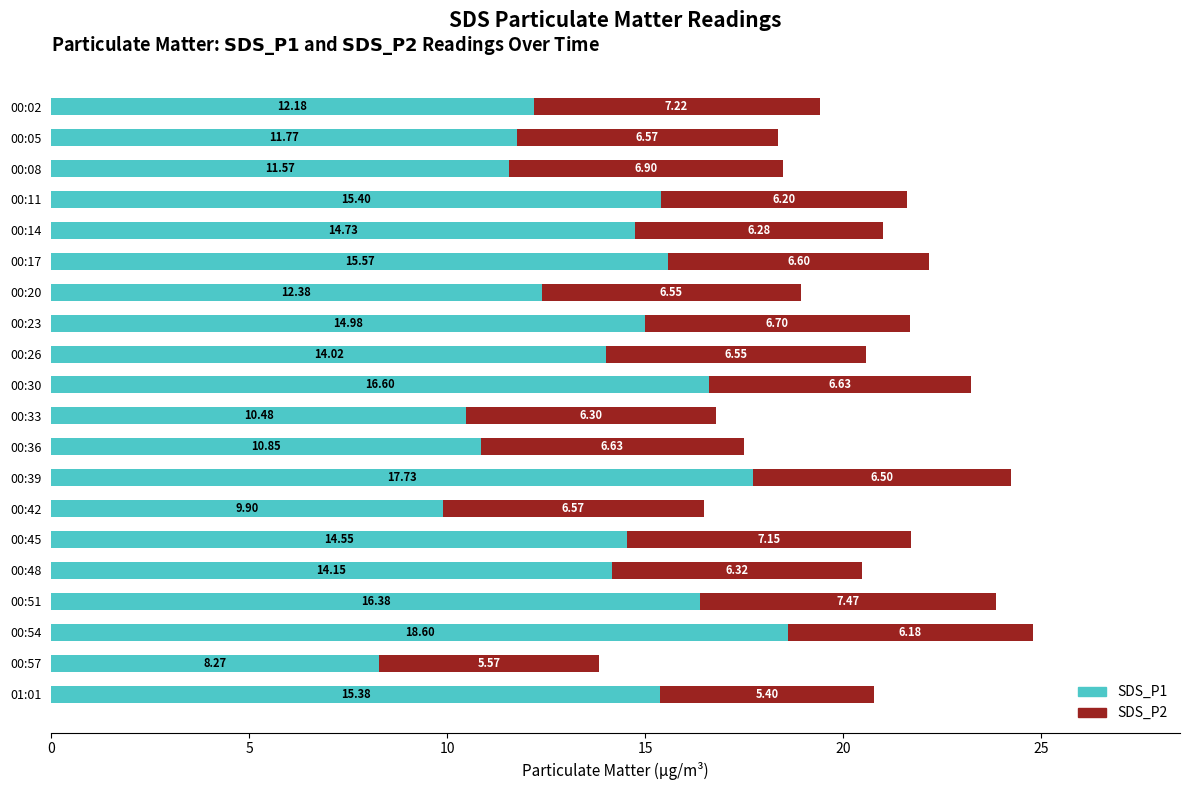

What is the difference between the second highest and second lowest values in the SDS_P1 series?

7.8